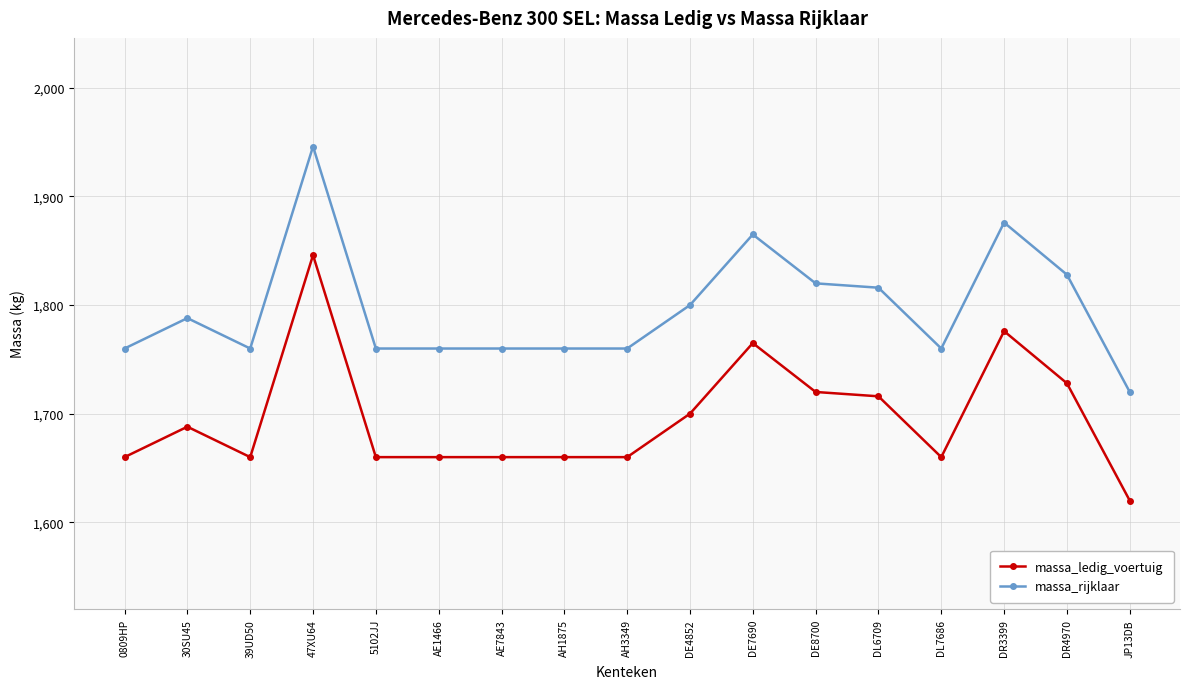

At how many categories does at least one series exceed 1753?

16